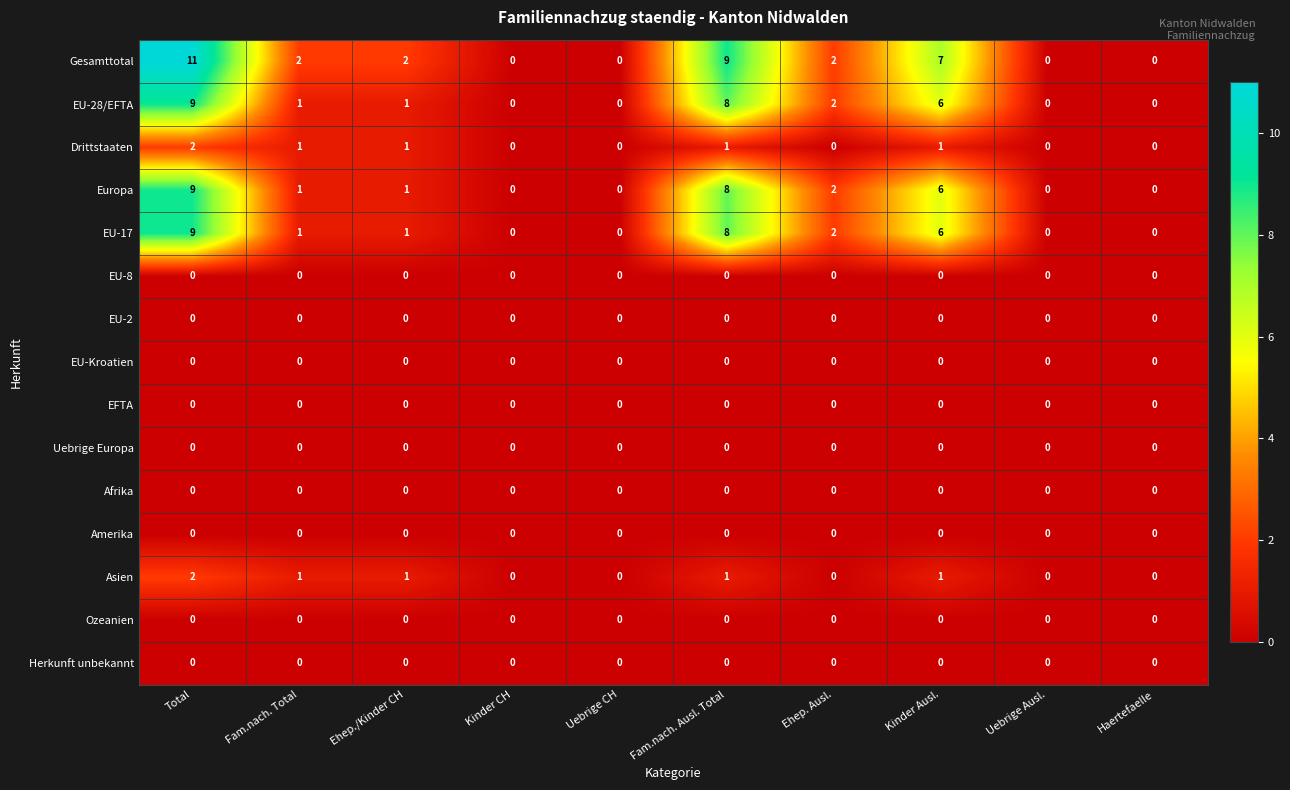

True or false: EU-28/EFTA has a value of 3 at Kinder Ausl..

False